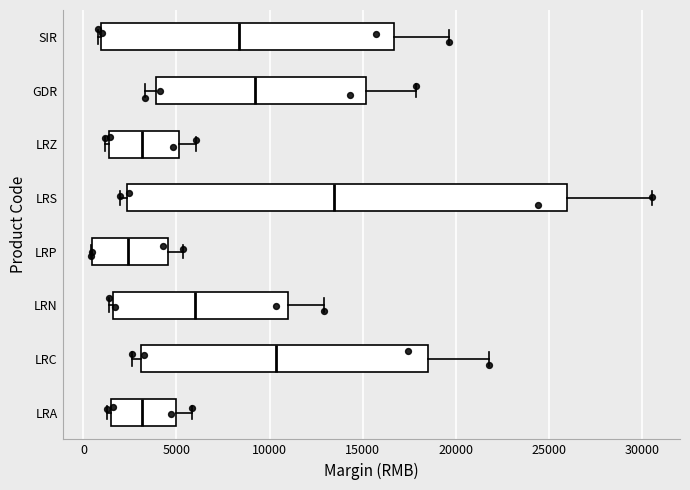

Reading bottom to top, transcribe this box plot: for each box, give where its median line is, the range the box spans, and where its two whiskers end, as read against the x-axis. The values are not printed on the chart, so give them approximately, as read against the axis.

LRA: median 3000, box 1500 to 5000, whiskers 1500 (just left of the box's left edge) to 6000
LRC: median 10500, box 3000 to 18500, whiskers 2500 to 22000
LRN: median 6000, box 1500 to 11000, whiskers 1500 (just left of the box's left edge) to 13000
LRP: median 2500, box 500 to 4500, whiskers 500 to 5500
LRS: median 13500, box 2500 to 26000, whiskers 2000 to 30500
LRZ: median 3000, box 1500 to 5000, whiskers 1000 to 6000
GDR: median 9000, box 4000 to 15000, whiskers 3500 to 18000
SIR: median 8500, box 1000 to 16500, whiskers 1000 to 19500